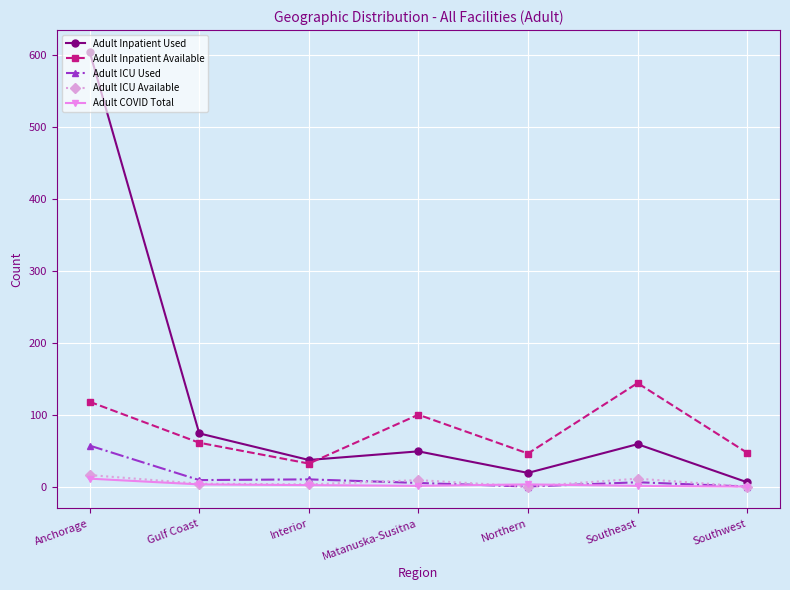

True or false: Adult ICU Available has a value of 0 at Southwest.

True